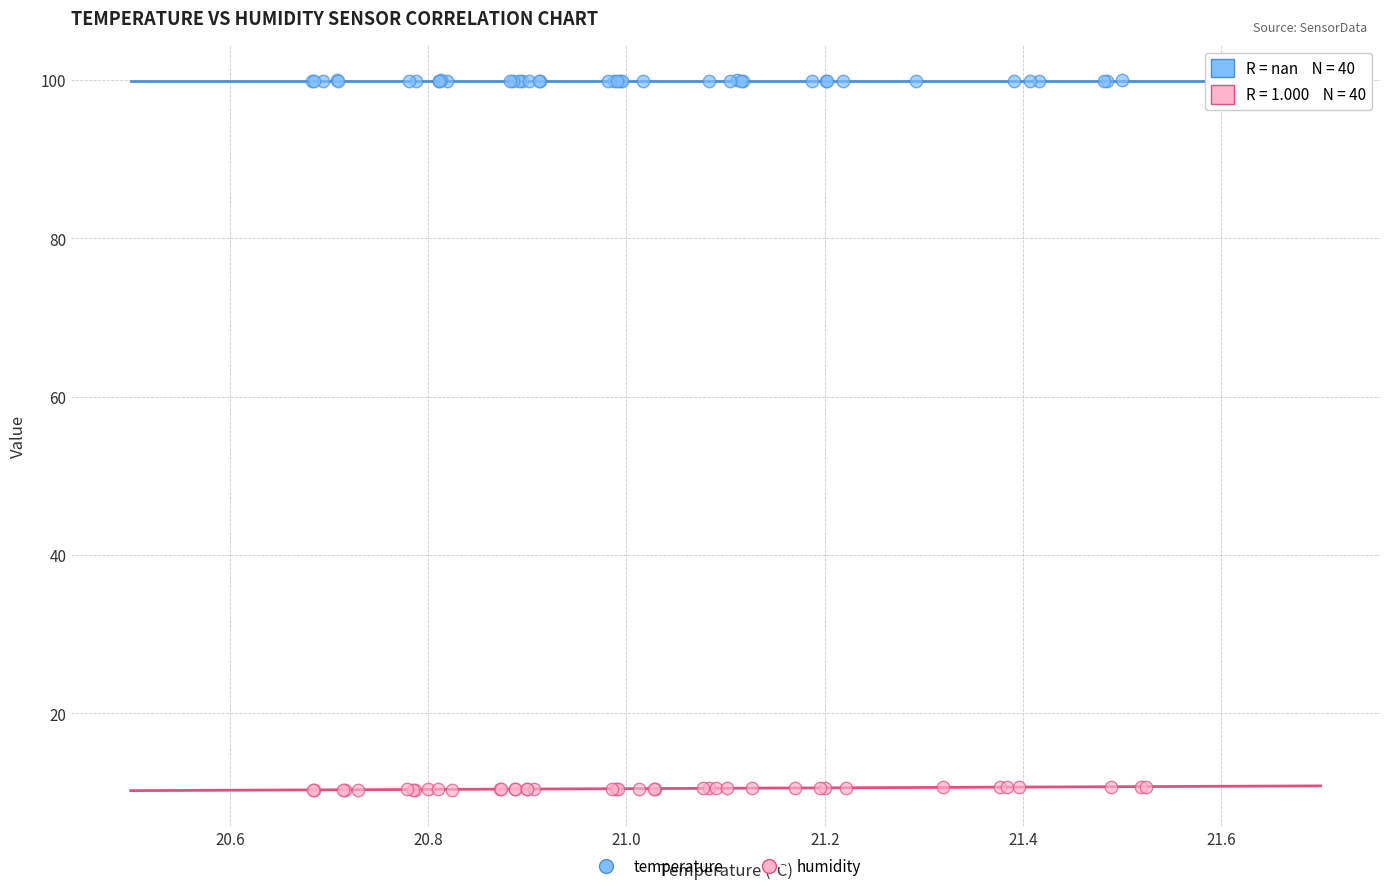

Which series contains the highest Y value?

temperature